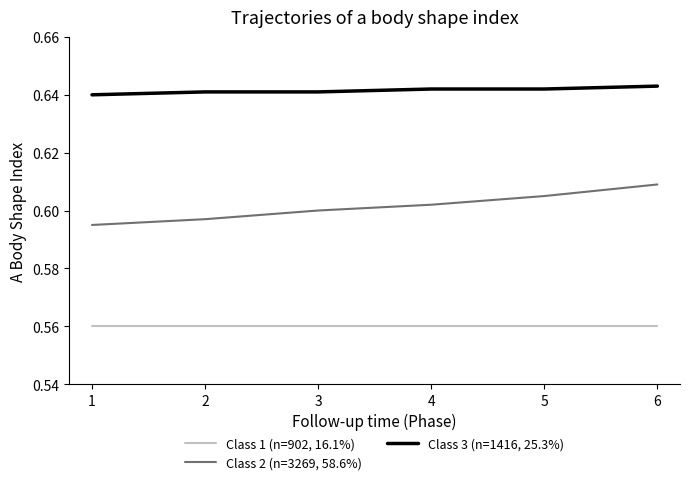

What is the total value across all series at 1?

1.8